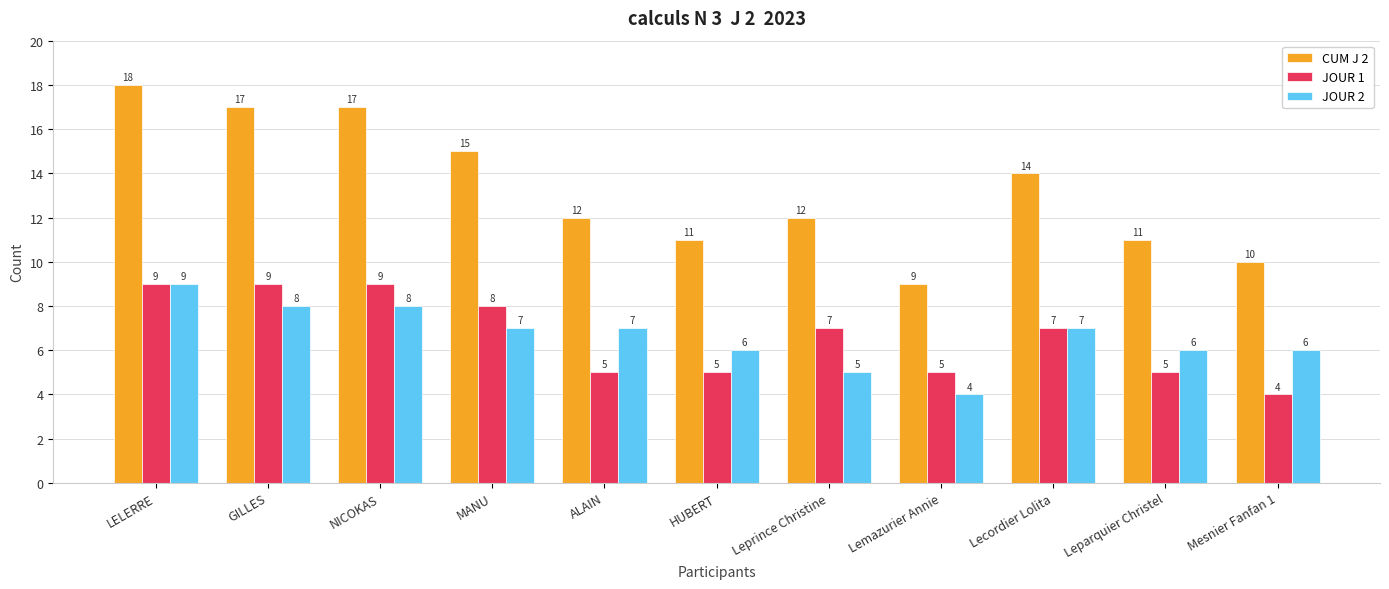

Reading right to left, what are all the values shown in this chart?

CUM J 2: 10	11	14	9	12	11	12	15	17	17	18
JOUR 1: 4	5	7	5	7	5	5	8	9	9	9
JOUR 2: 6	6	7	4	5	6	7	7	8	8	9